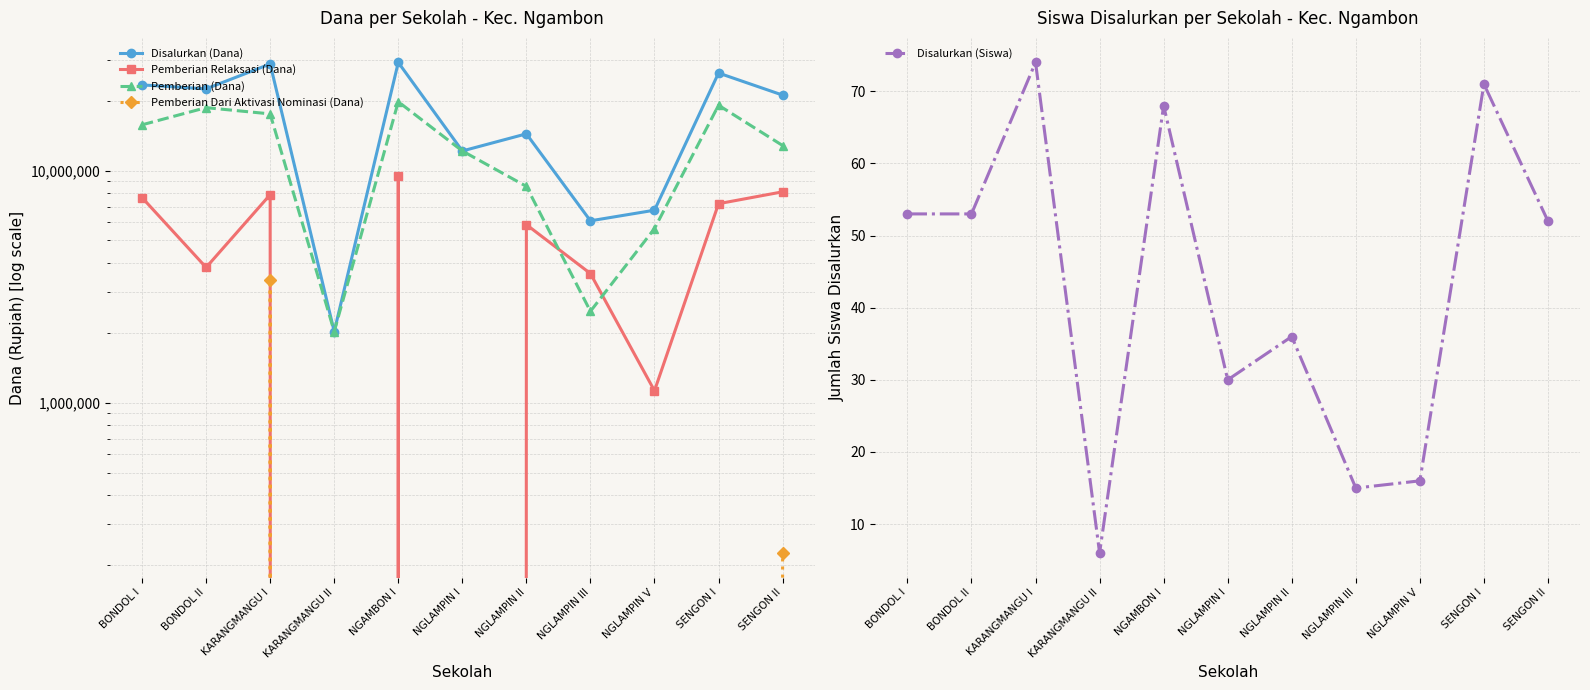

The Pemberian (Dana) series shows 5875442 at NGLAMPIN I. True or false?

False